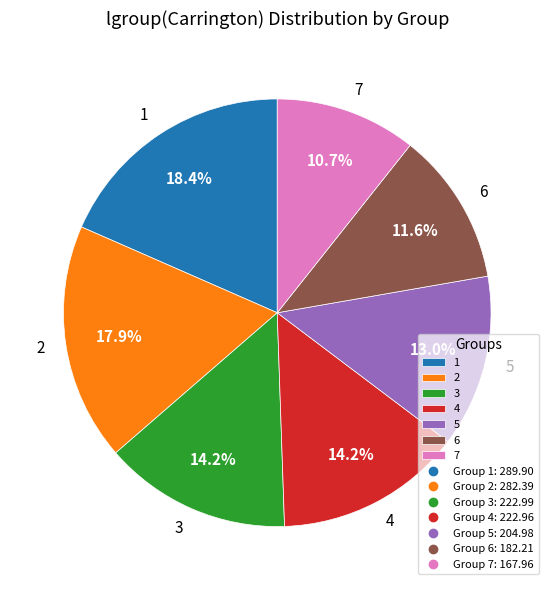

Count the number of slices in the pie.

7